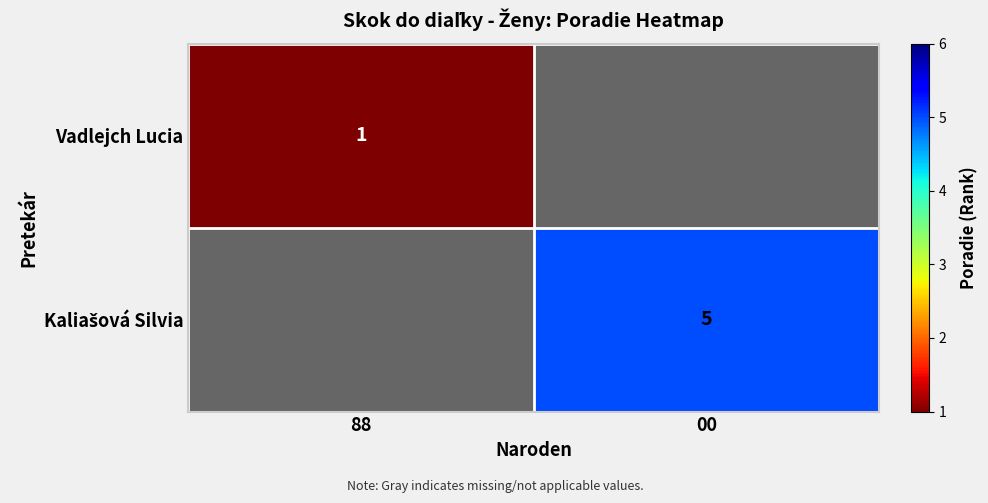

True or false: Vadlejch Lucia has a value of 1 at 88.

True